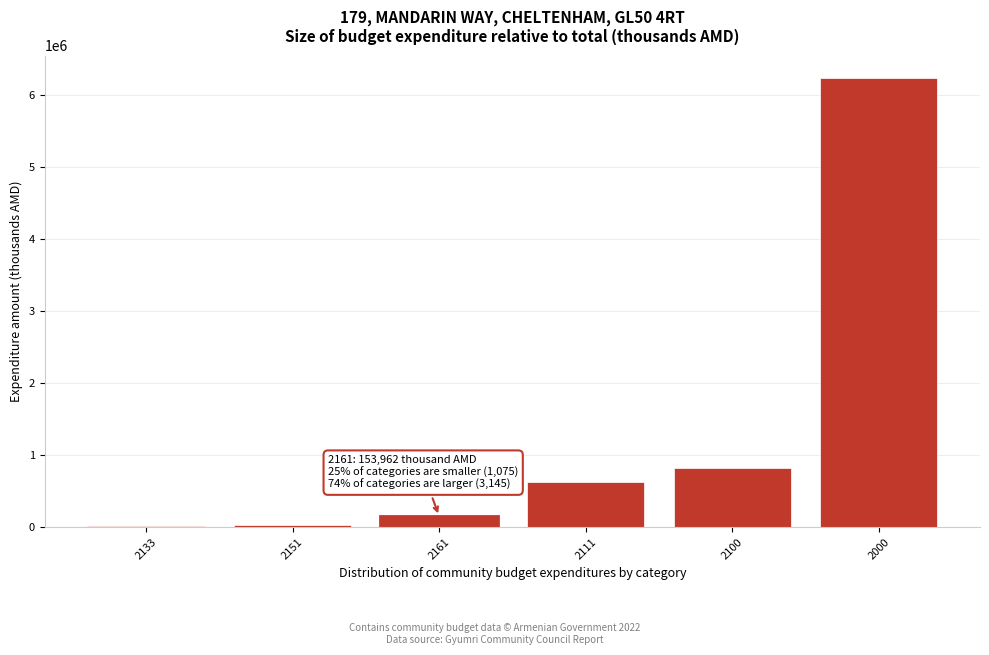

The value at 2100 is 816683.4. True or false?

True